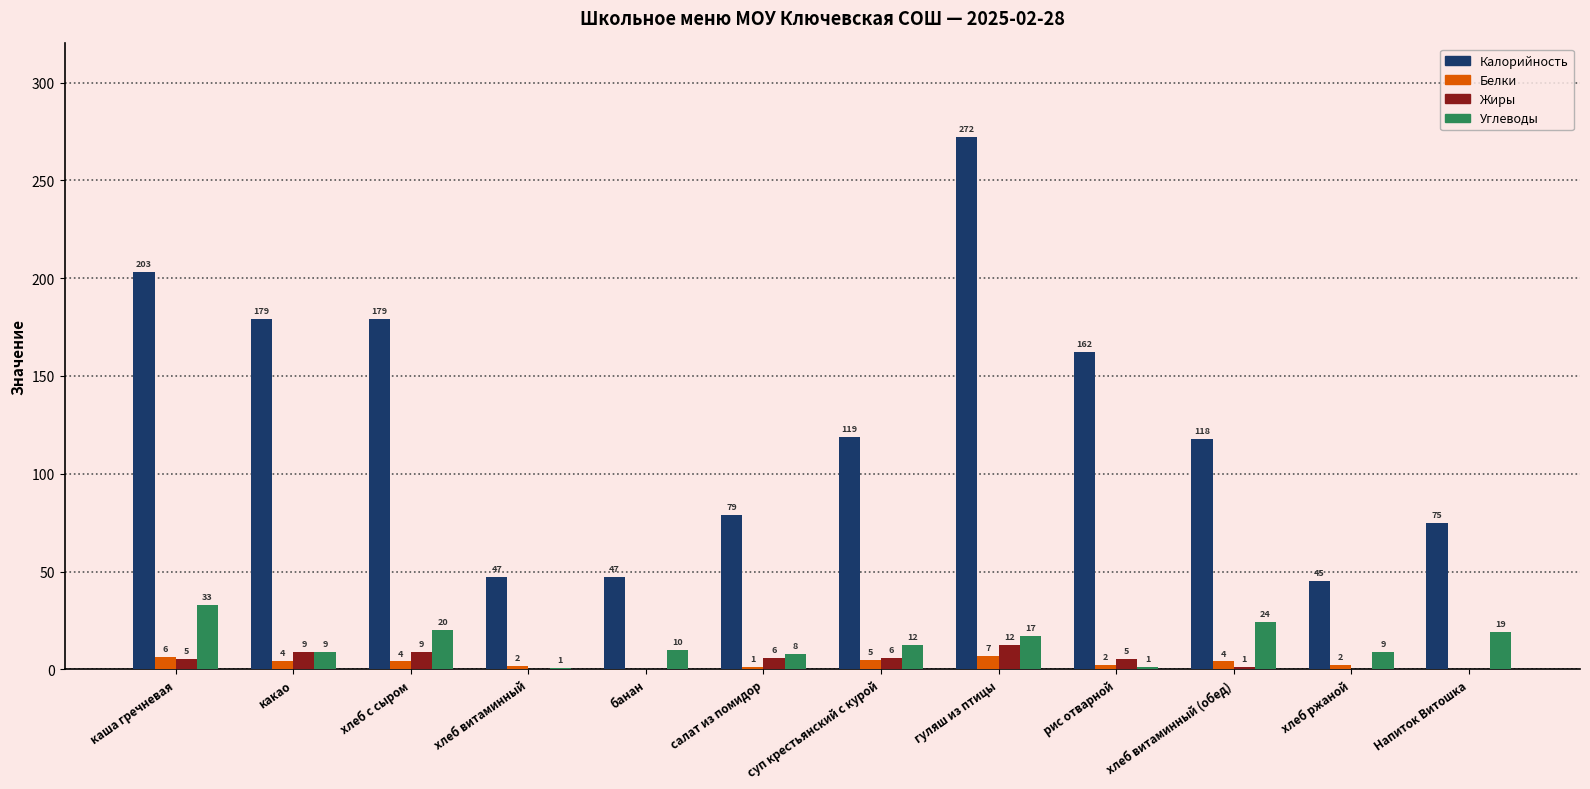

What value does the Калорийность series have at хлеб витаминный?

47.0